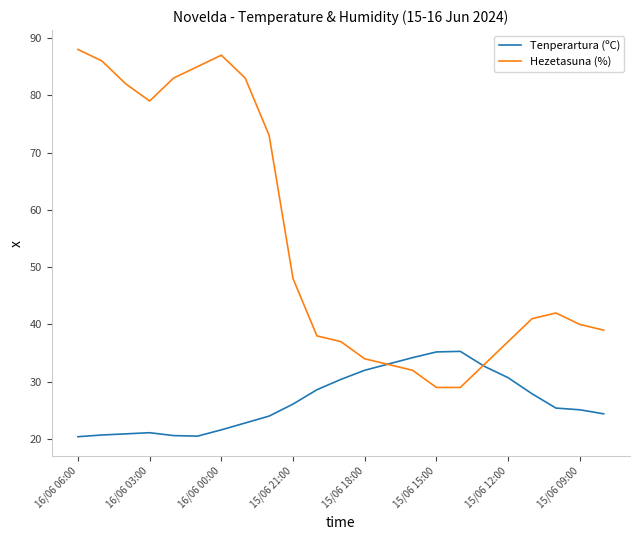

What is the lowest value of the Tenperartura (ºC) series?

20.4